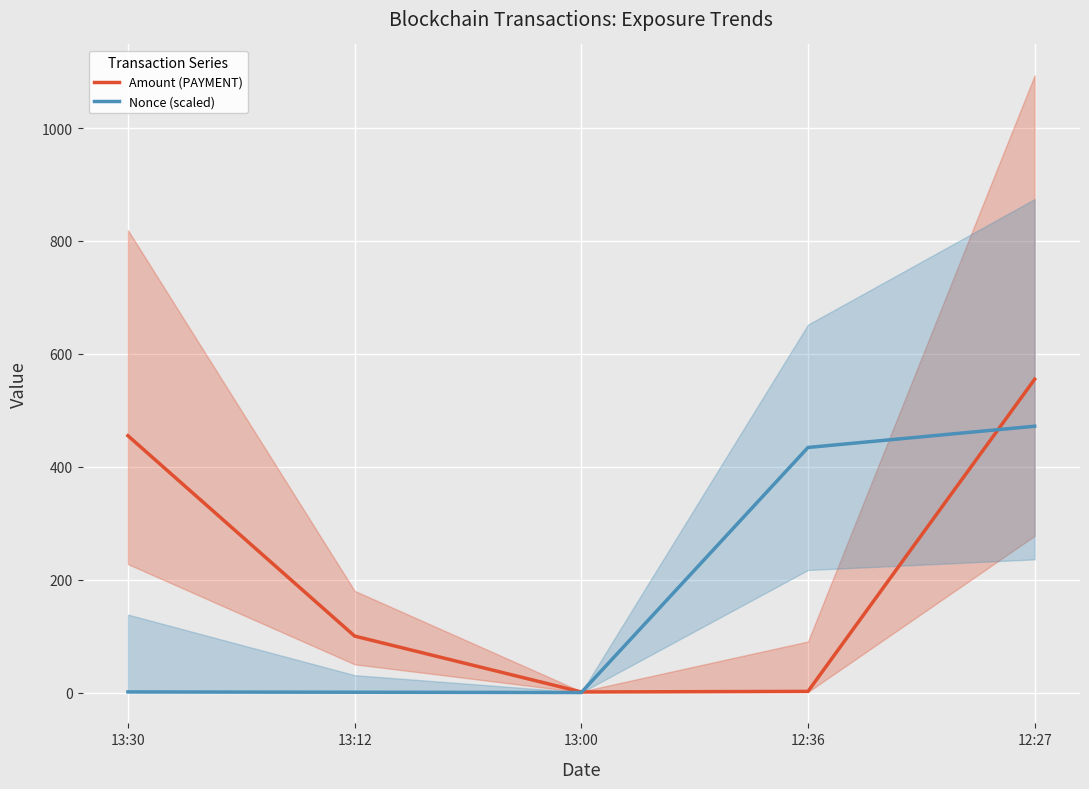

Reading right to left, transcribe all the data shown in this chart.

Amount (PAYMENT): 12:27=555.0	12:36=2.0	13:00=1.0	13:12=100.0	13:30=454.9
Nonce (scaled): 12:27=471.8	12:36=434.1	13:00=0.0	13:12=0.5	13:30=1.0